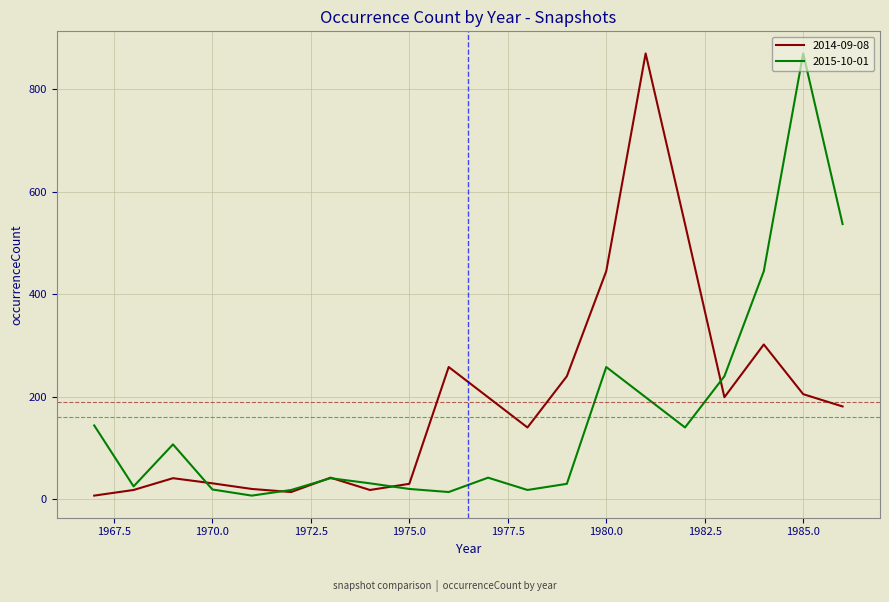

What is the highest value of the 2014-09-08 series?

870